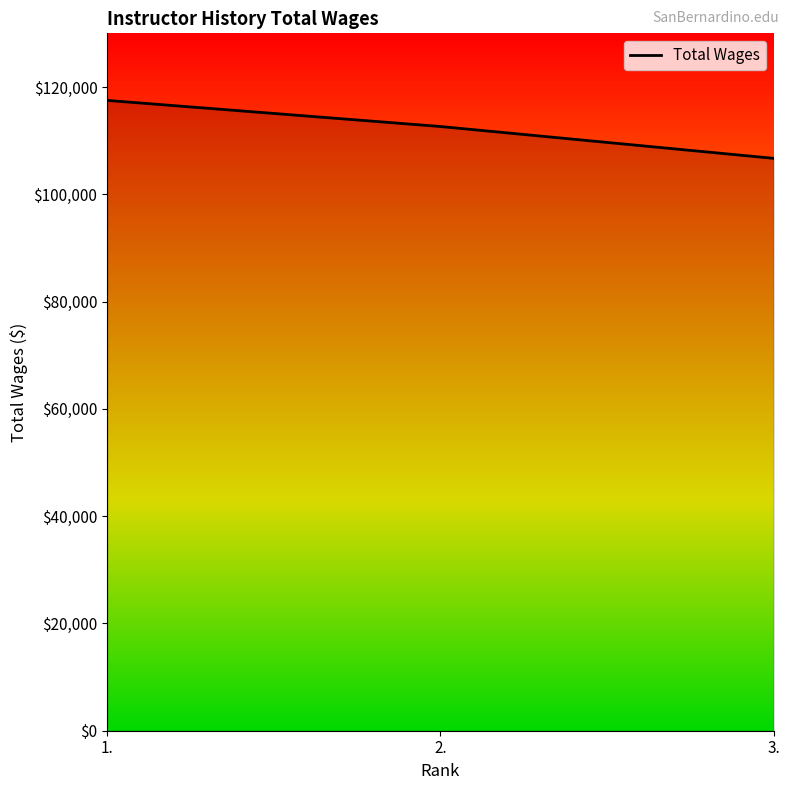

Reading left to right, transcribe all the data shown in this chart.

117500	112632	106697